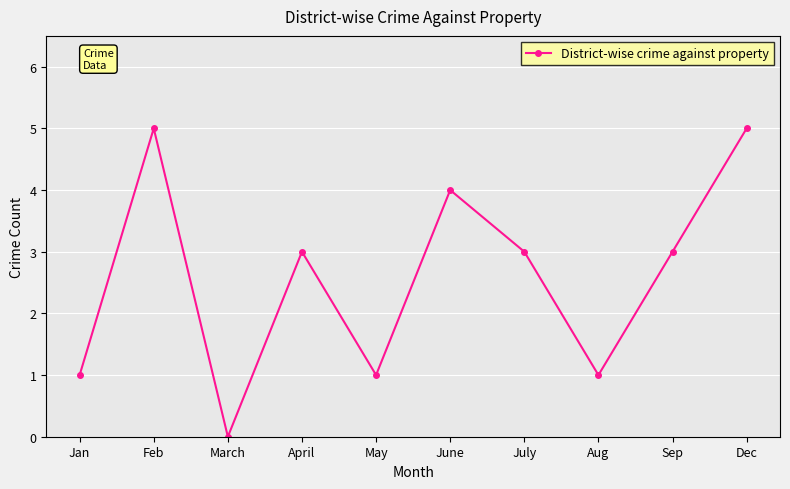

What is the label of the 7th point from the left?

July